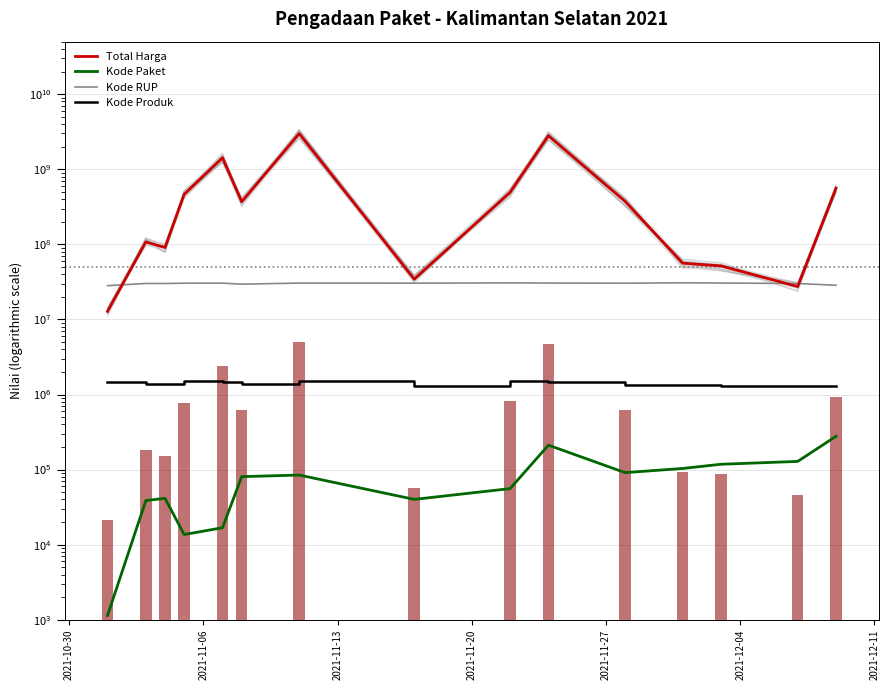

How many groups of bars are there?

15